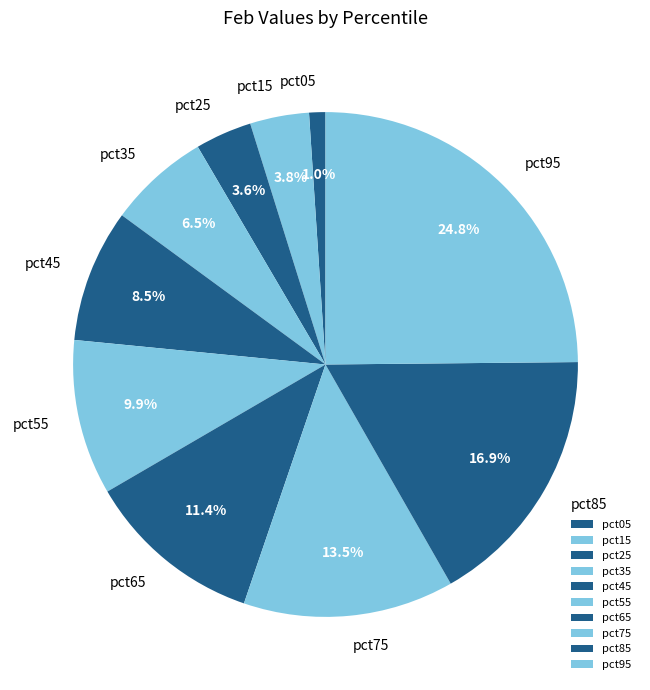

Between pct65 and pct35, which is larger?

pct65